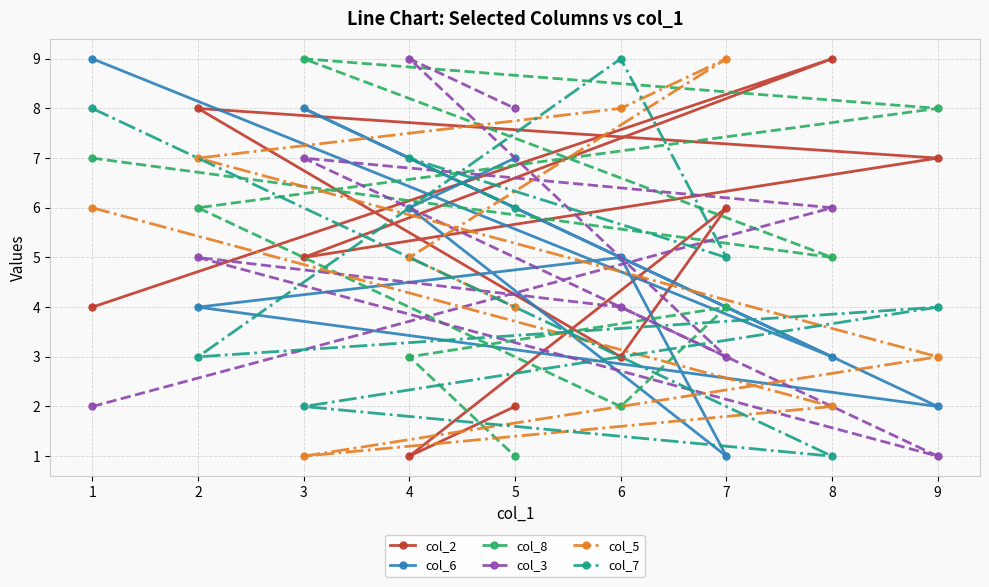

Rank the series at 6 from highest to lowest value.

col_7, col_5, col_6, col_3, col_2, col_8